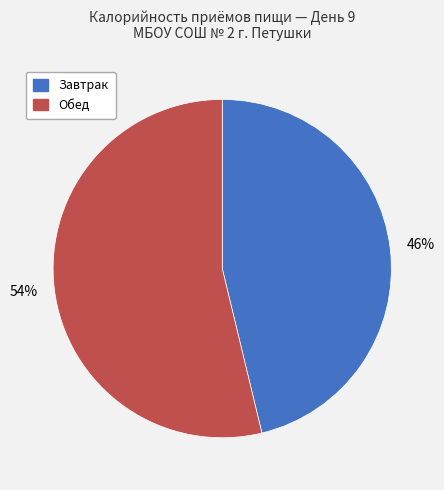

What is the ratio of the value at Обед to the value at Завтрак?

1.2